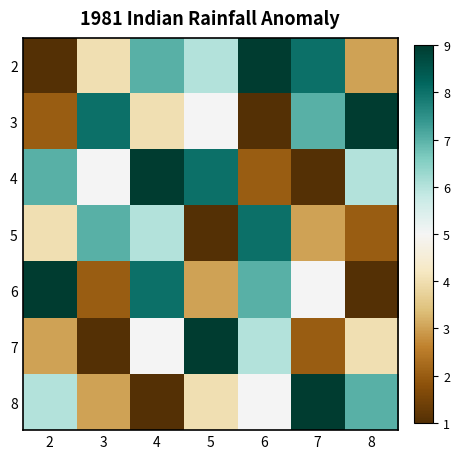

Reading left to right, list all the values displayed in this chart.

2: 2=1	3=4	4=7	5=6	6=9	7=8	8=3
3: 2=2	3=8	4=4	5=5	6=1	7=7	8=9
4: 2=7	3=5	4=9	5=8	6=2	7=1	8=6
5: 2=4	3=7	4=6	5=1	6=8	7=3	8=2
6: 2=9	3=2	4=8	5=3	6=7	7=5	8=1
7: 2=3	3=1	4=5	5=9	6=6	7=2	8=4
8: 2=6	3=3	4=1	5=4	6=5	7=9	8=7